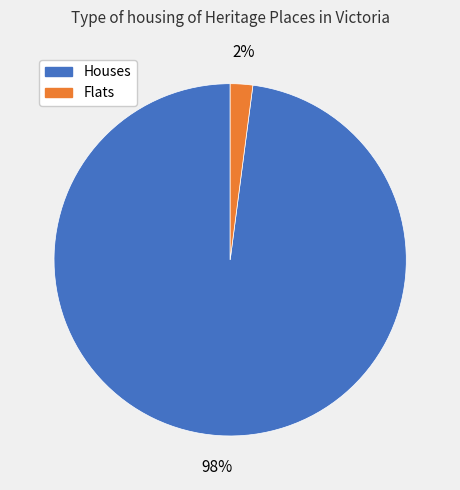

Does any single category account for the majority?

Yes